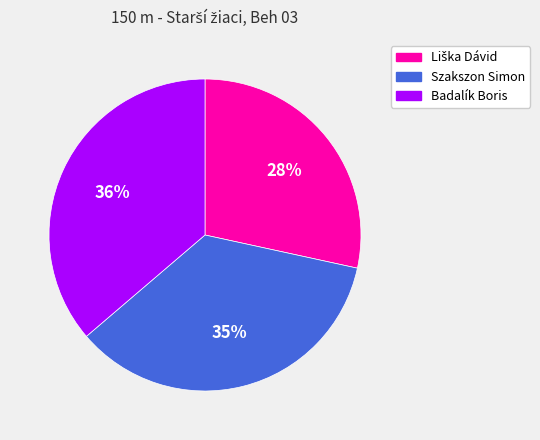

Which category has the biggest portion of the pie?

Badalík Boris